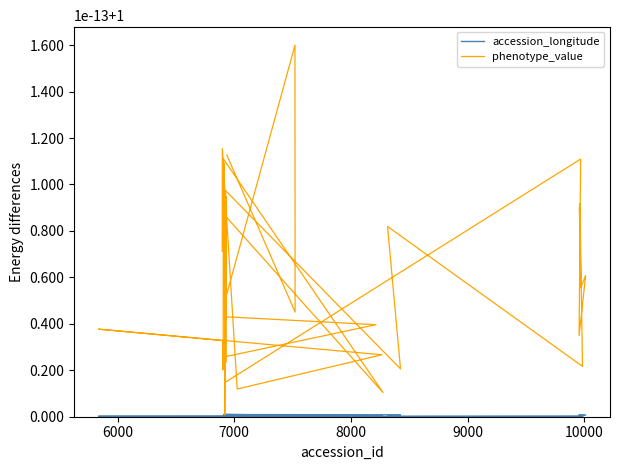

Rank the series by their average value, from lowest to highest.

accession_longitude, phenotype_value